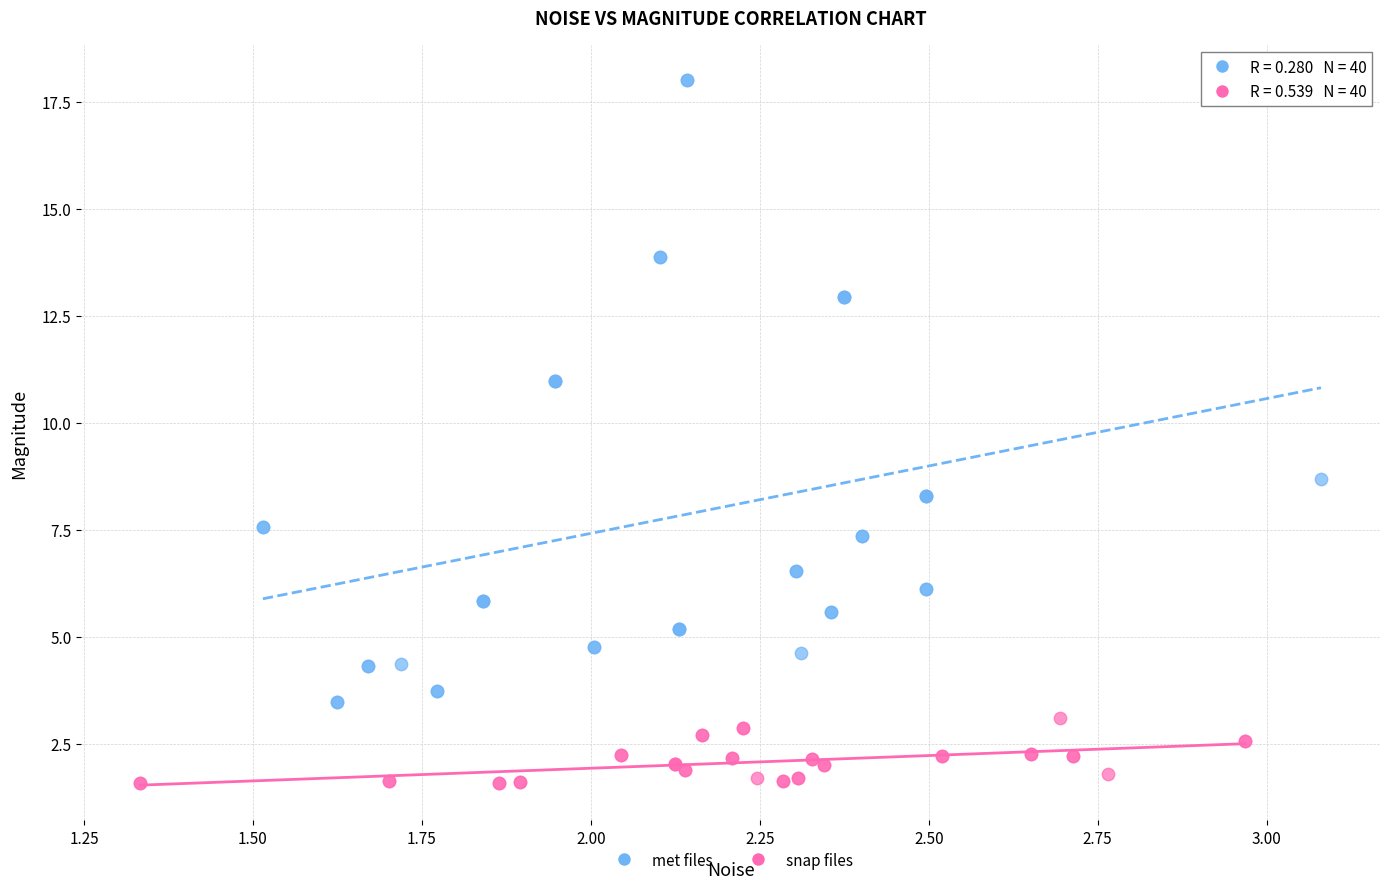

Which series reaches the maximum Y coordinate?

met files